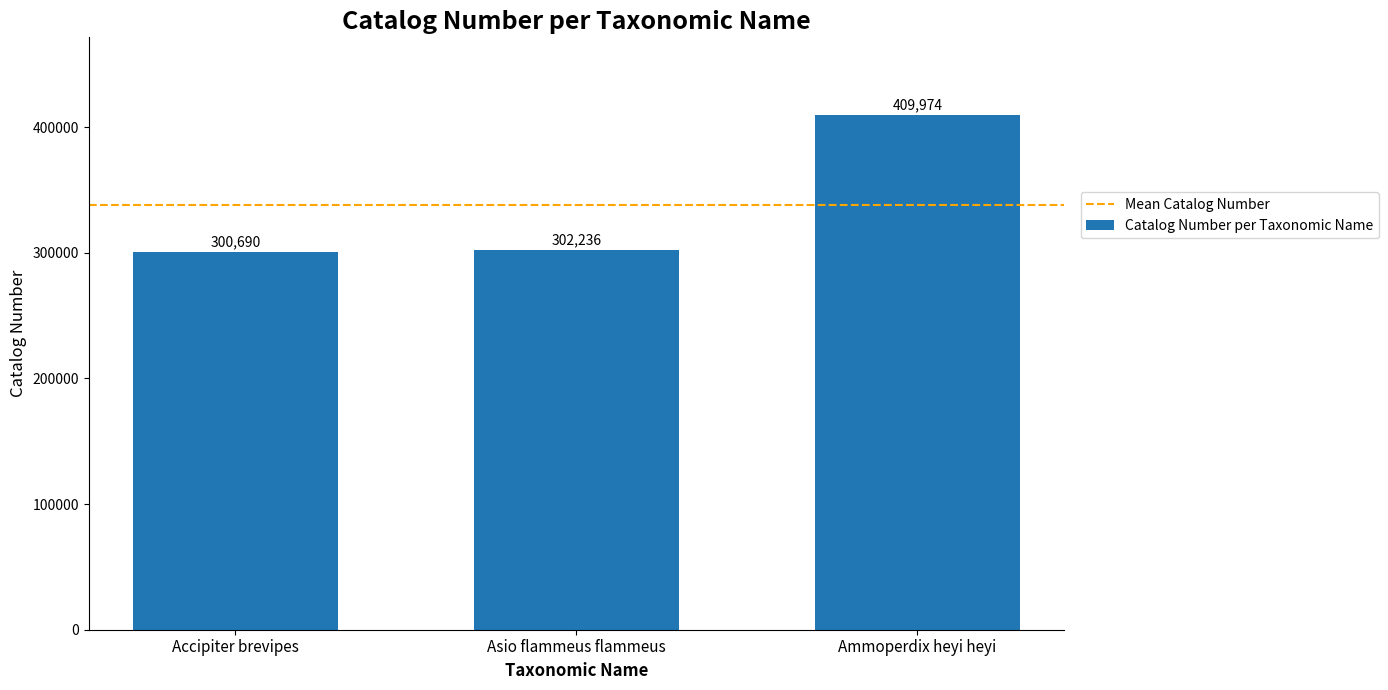

List the labels in order of value, largest first.

Ammoperdix heyi heyi, Asio flammeus flammeus, Accipiter brevipes